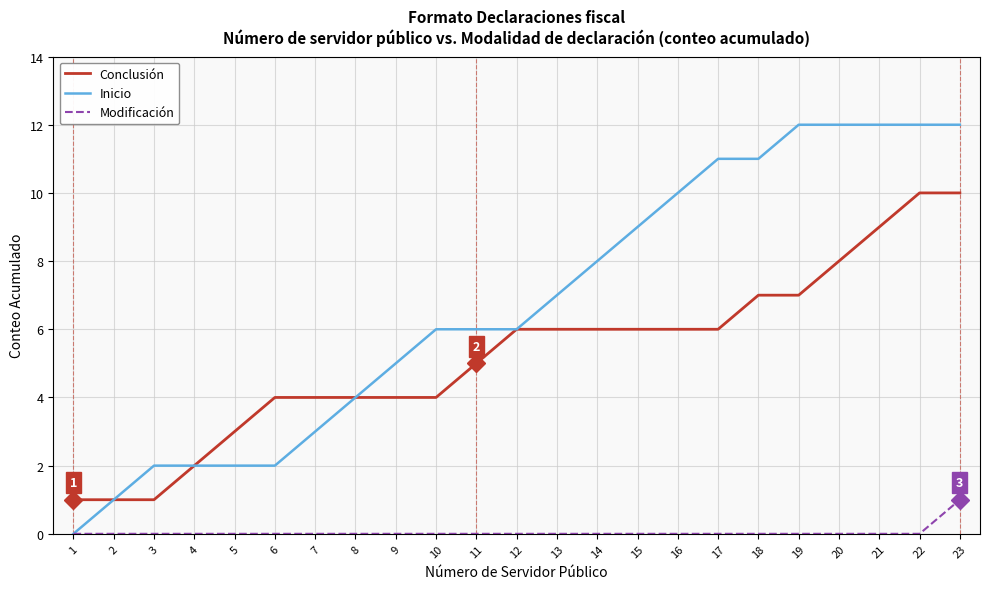

List the series in order of their overall mean, highest first.

Inicio, Conclusión, Modificación